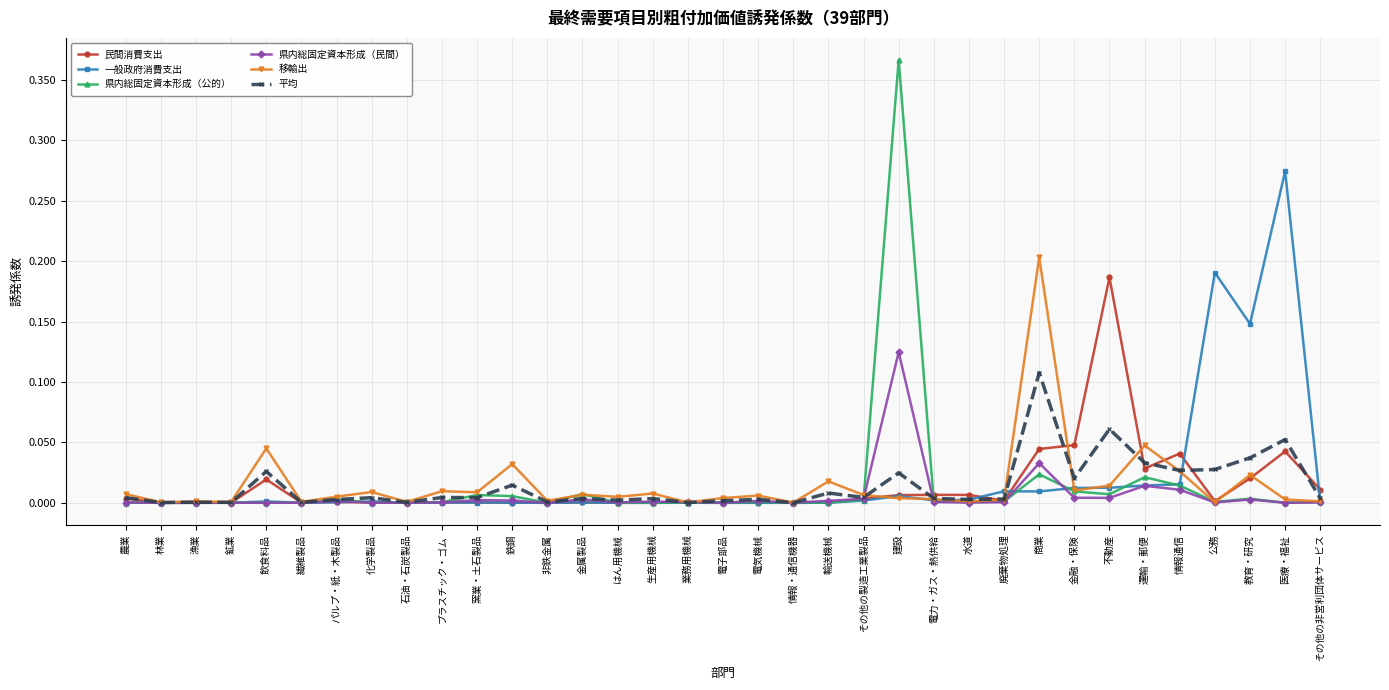

What is the label of the 32nd point from the left?

公務